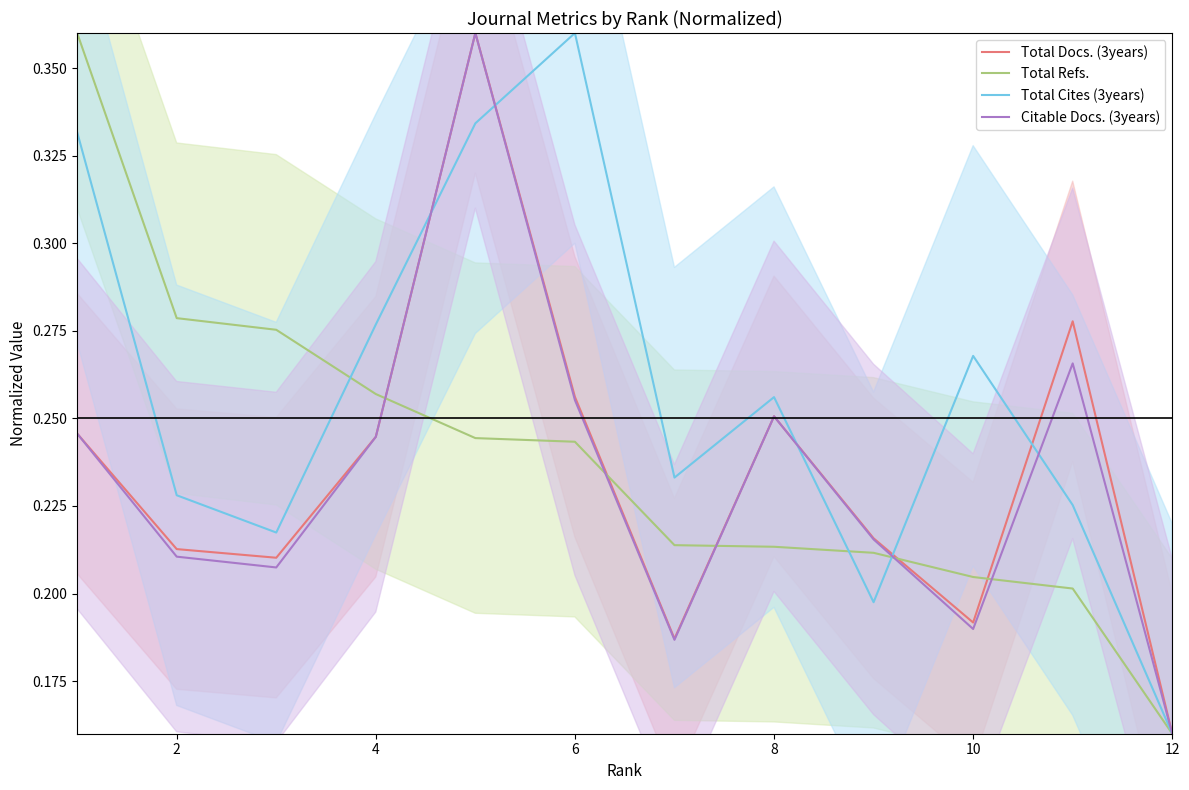

Rank the series by their maximum value, from highest to lowest.

Total Docs. (3years), Total Refs., Total Cites (3years), Citable Docs. (3years)